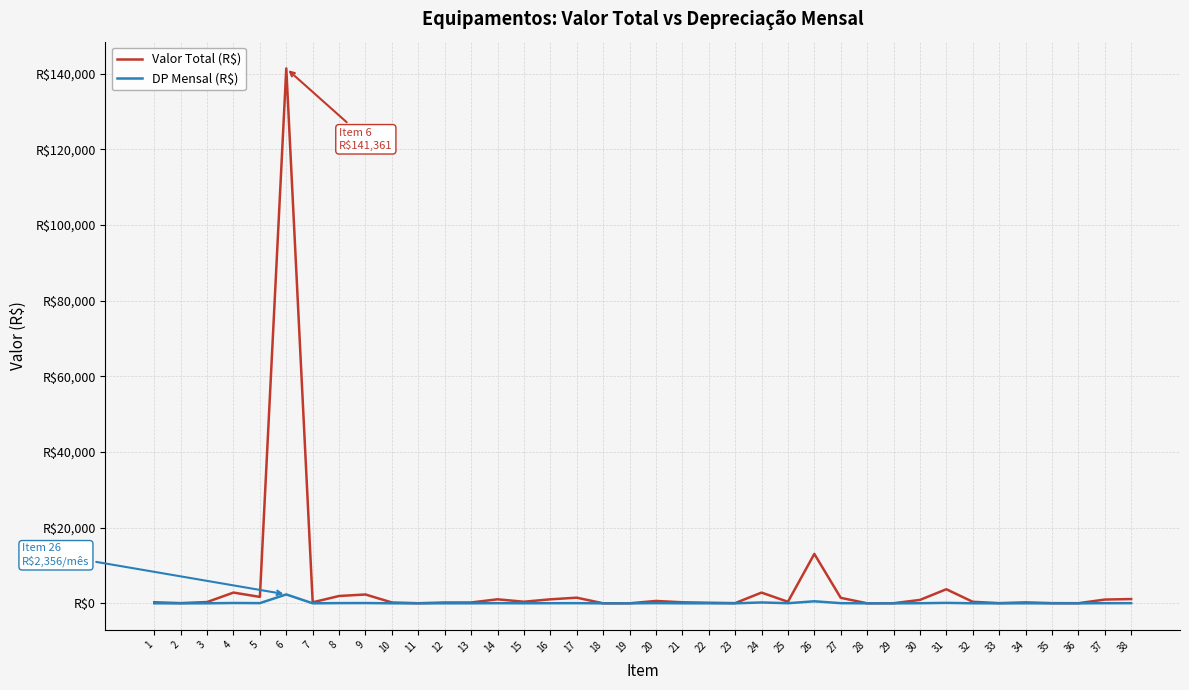

List the series in order of their overall mean, highest first.

Valor Total (R$), DP Mensal (R$)